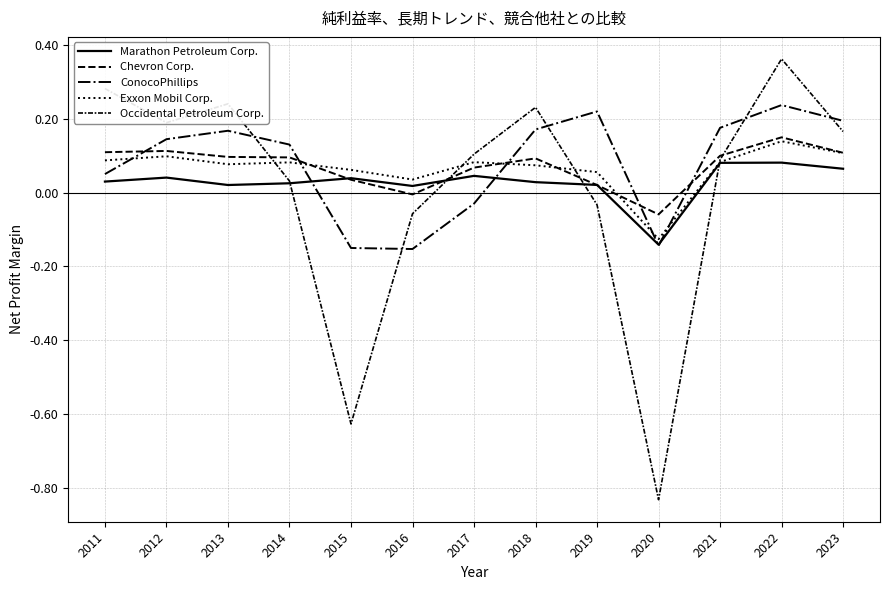

Between which two adjacent categories do Chevron Corp. and Marathon Petroleum Corp. first intersect?

2014 and 2015